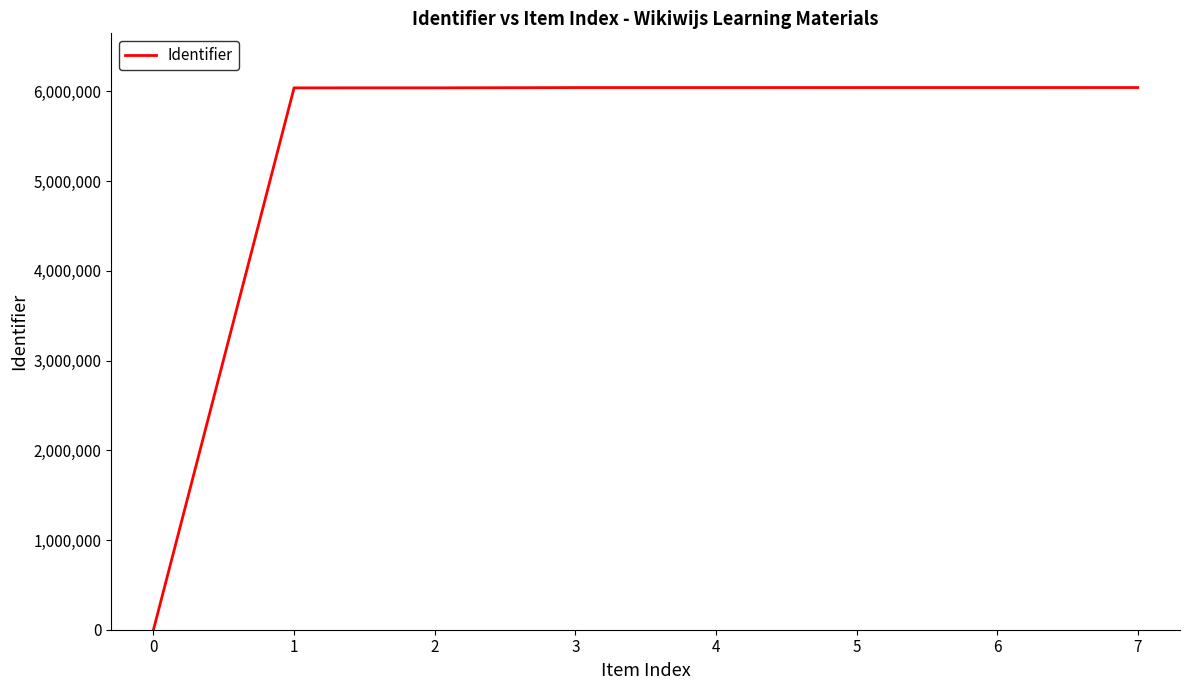

What is the sum of all values?

42293490